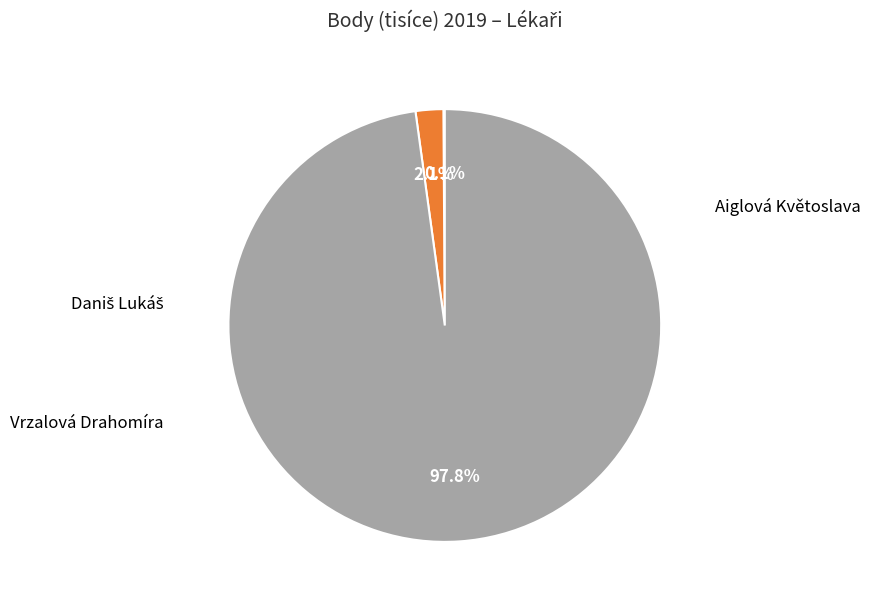

Does any single category account for the majority?

Yes